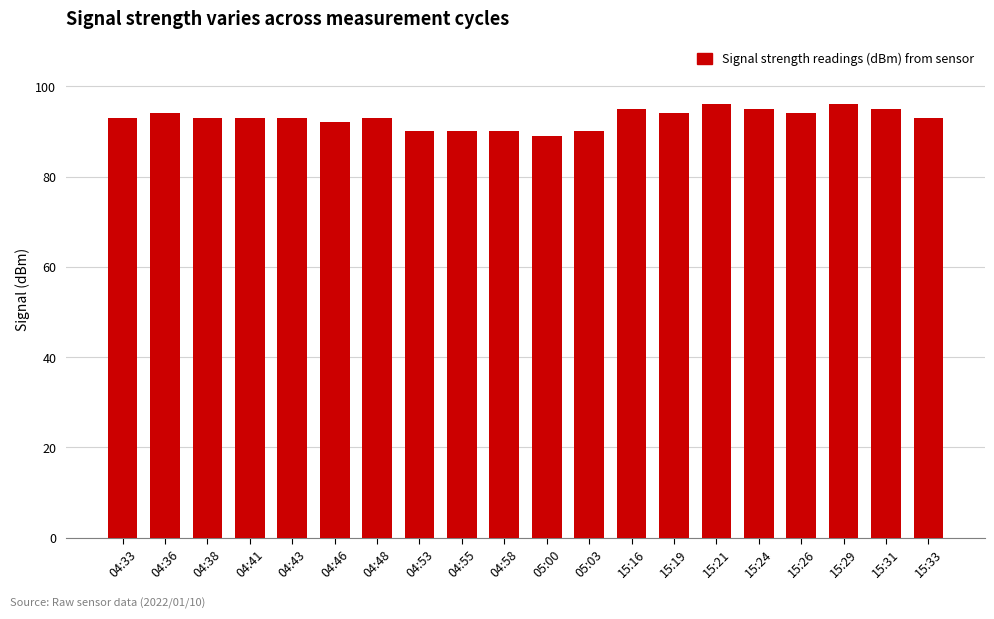

What is the greatest value displayed?

96